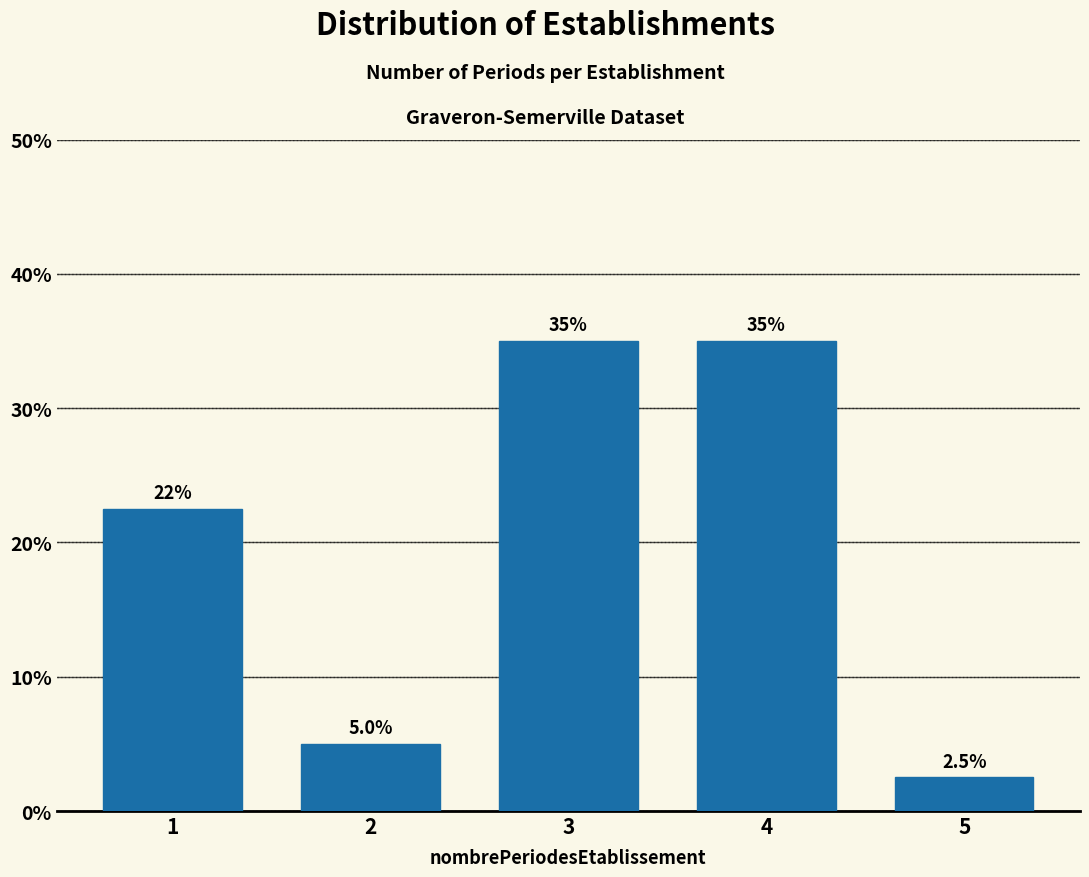

Reading left to right, list all the values displayed in this chart.

1=22.5	2=5.0	3=35.0	4=35.0	5=2.5